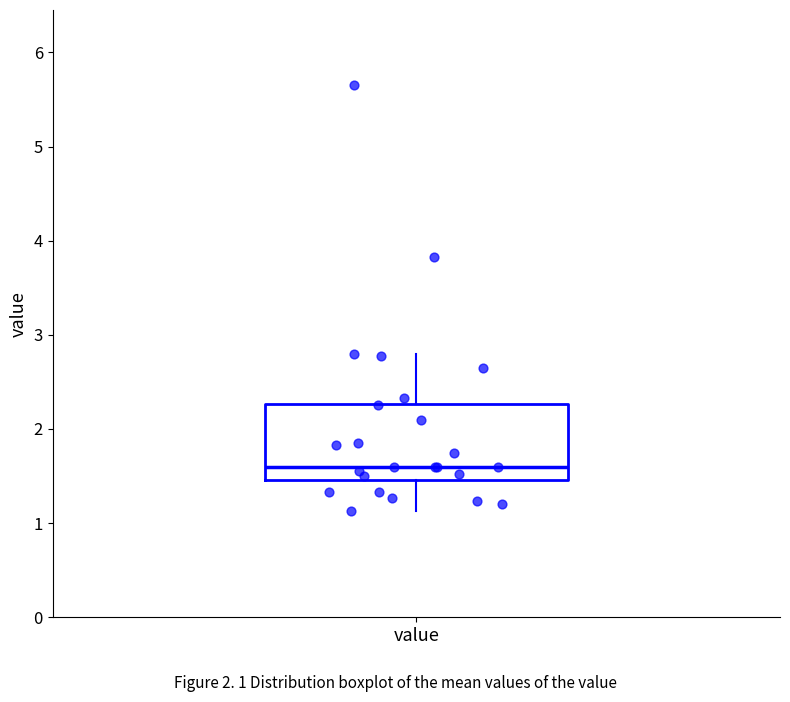

Transcribe this box plot: give where the median line is, the range the box spans, and where the two whiskers end, as read against the y-axis. The values are not printed on the chart, so give them approximately, as read against the axis.

median 1.6, box 1.5 to 2.3, whiskers 1.1 to 2.8